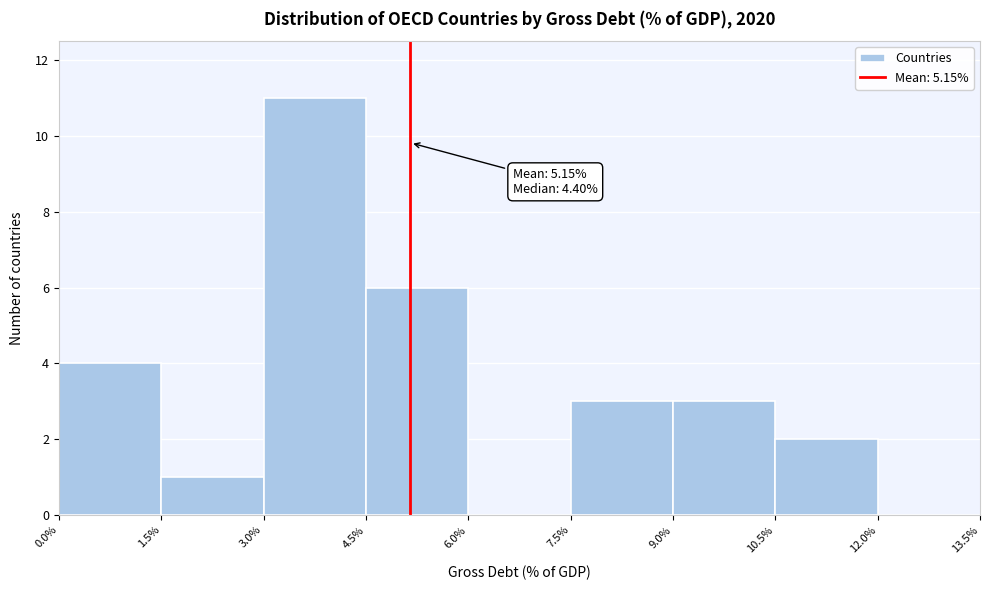

Over which range of the x-axis is the bar tallest?

3.0% to 4.5%